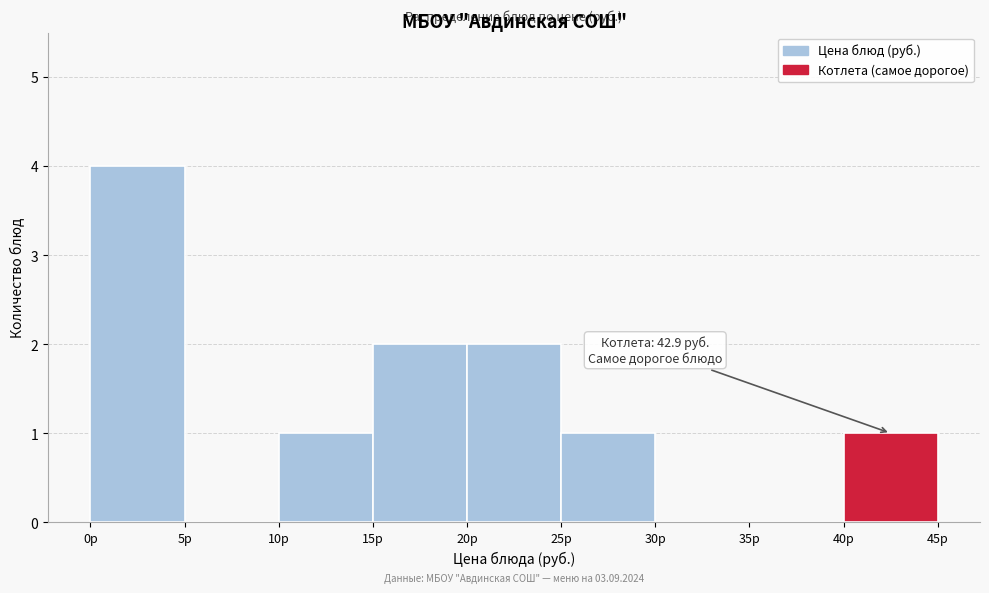

Which range on the x-axis has the tallest bar?

0 to 5